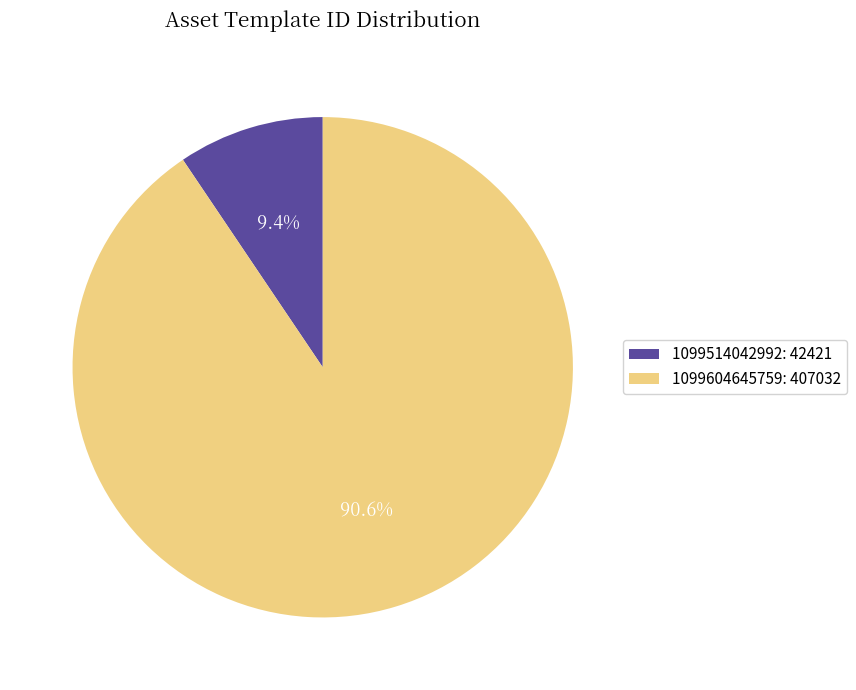

How much of the chart is everything except 1099514042992?

90.6%